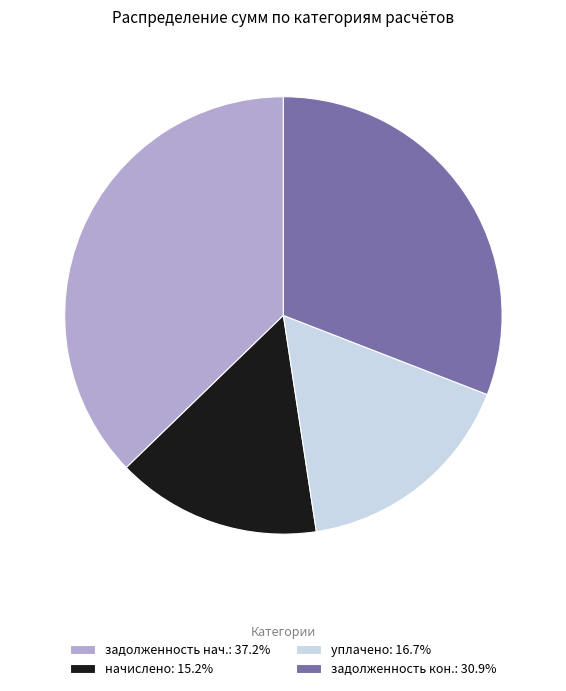

How many slices are in this pie chart?

4